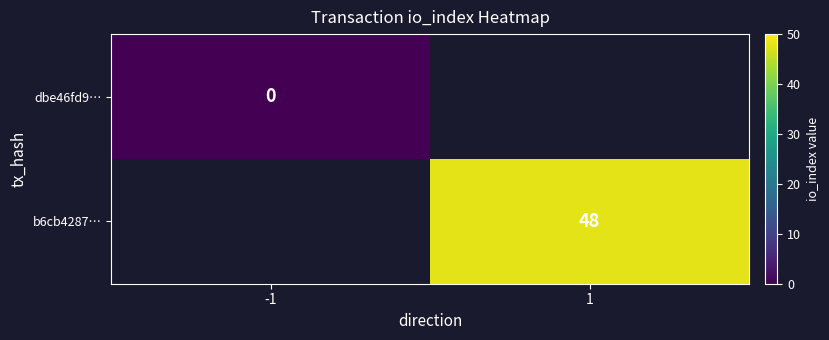

True or false: b6cb4287… has a value of 84 at 1.

False